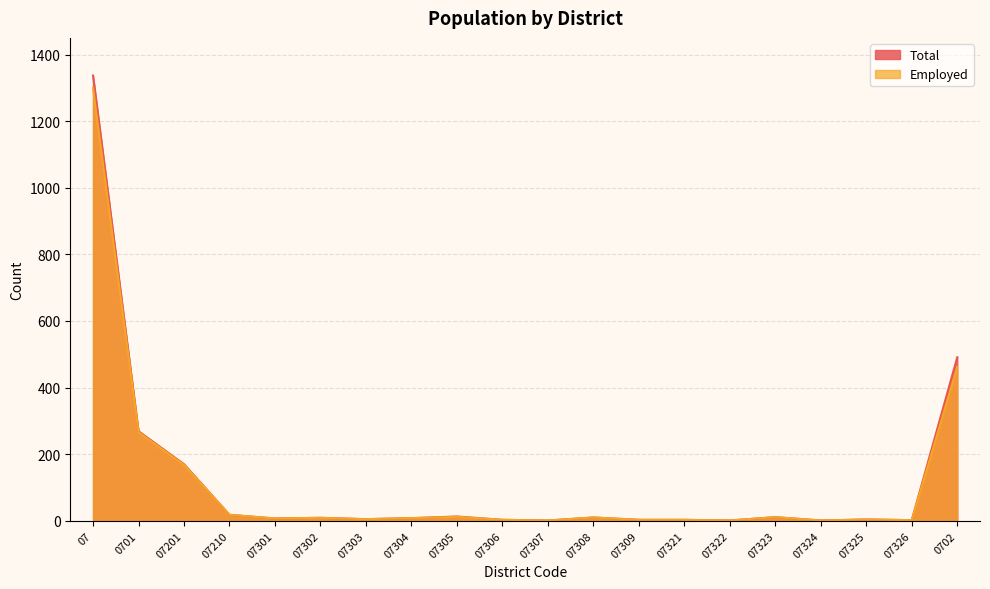

How many interior local peaks does the Employed series have?

5